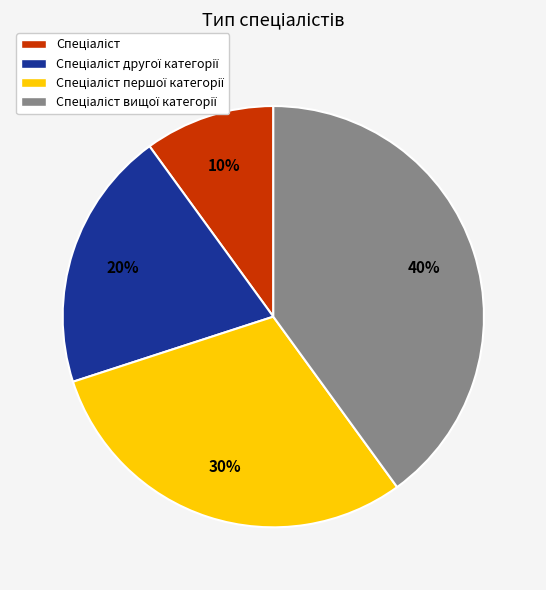

How many segments does this pie chart have?

4